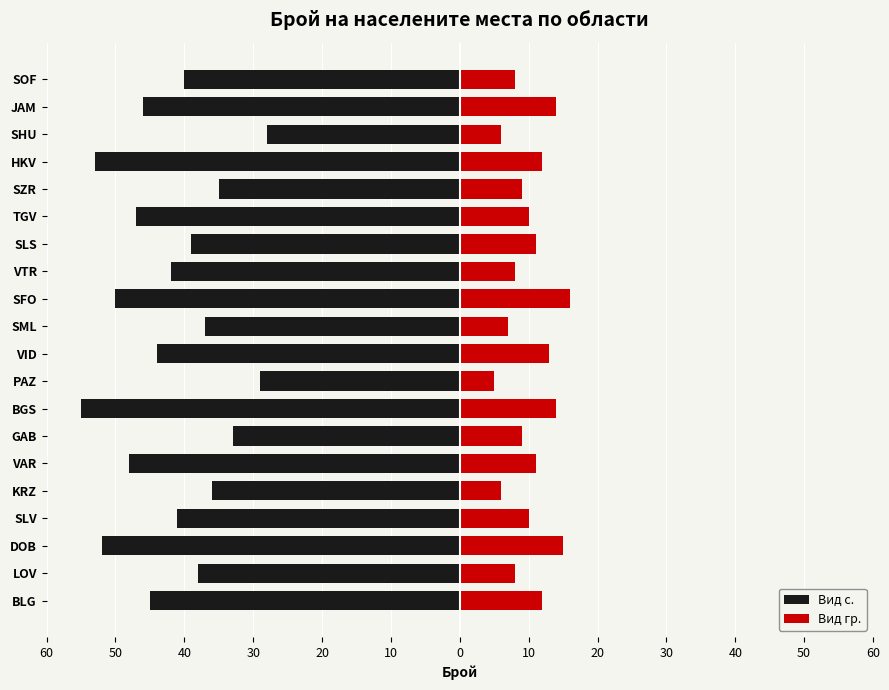

Is it true that Вид с. equals -46 at JAM?

True